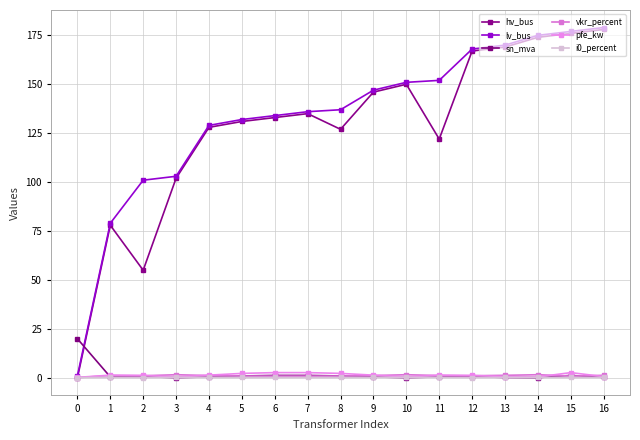

How many interior local peaks does the vkr_percent series have?

4